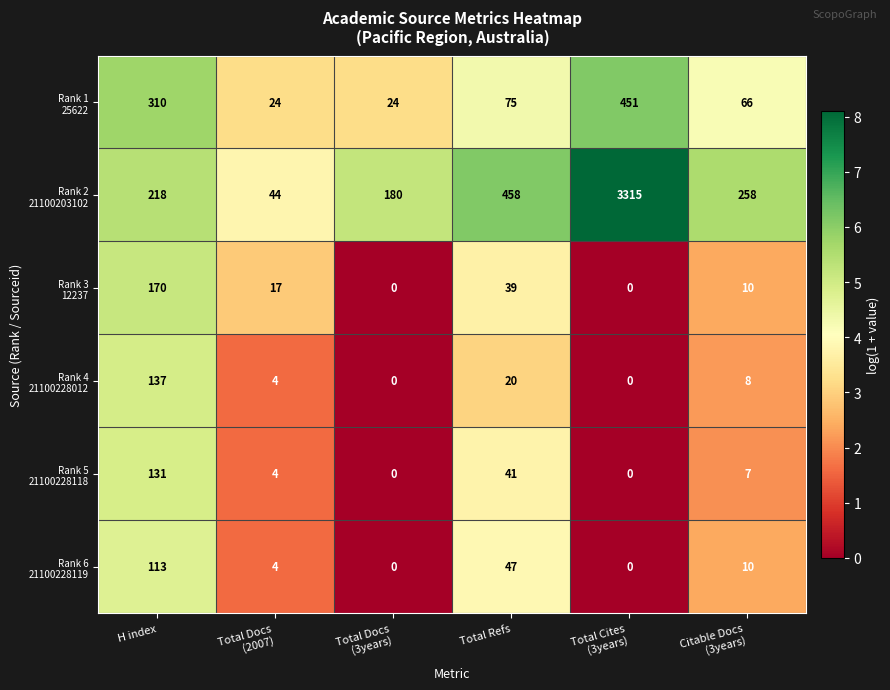

At how many categories does at least one series exceed 147?

5